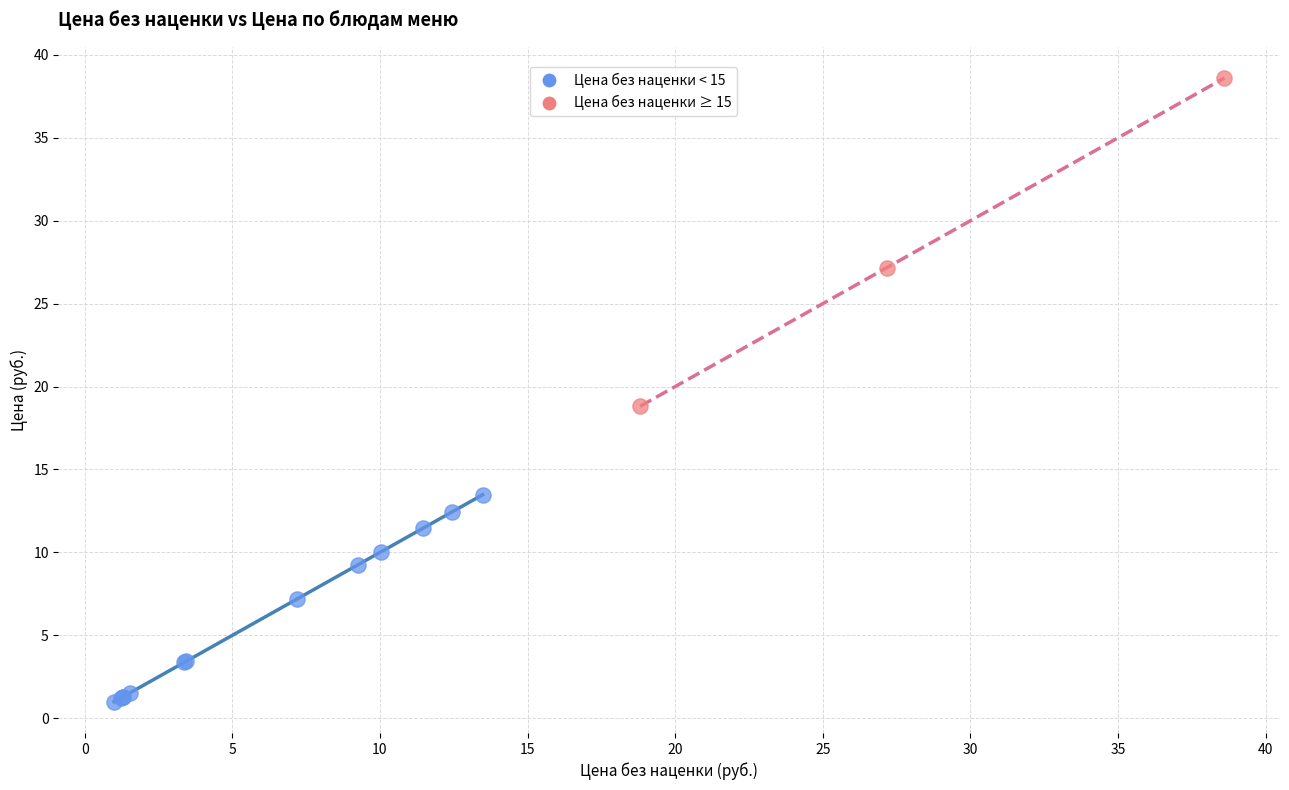

Which series reaches the minimum Y coordinate?

Цена без наценки < 15